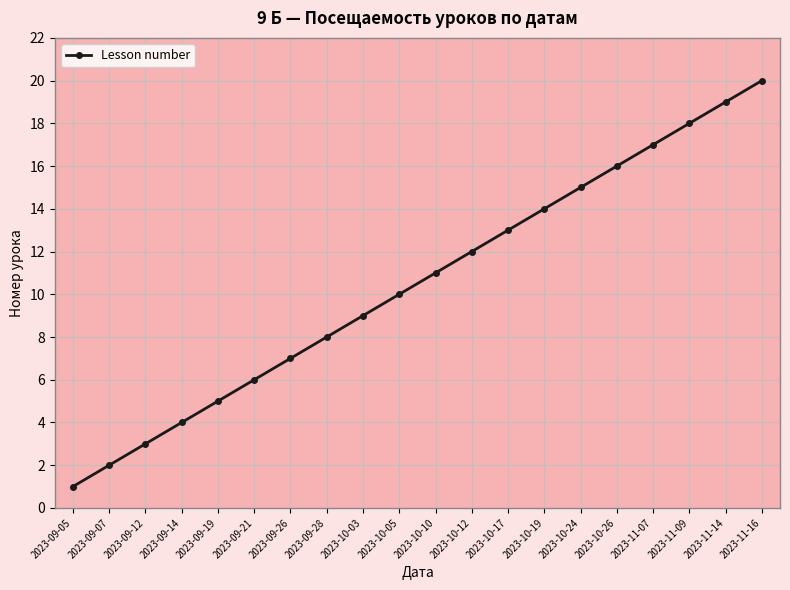

Is it true that the value at 2023-11-07 is 17?

True